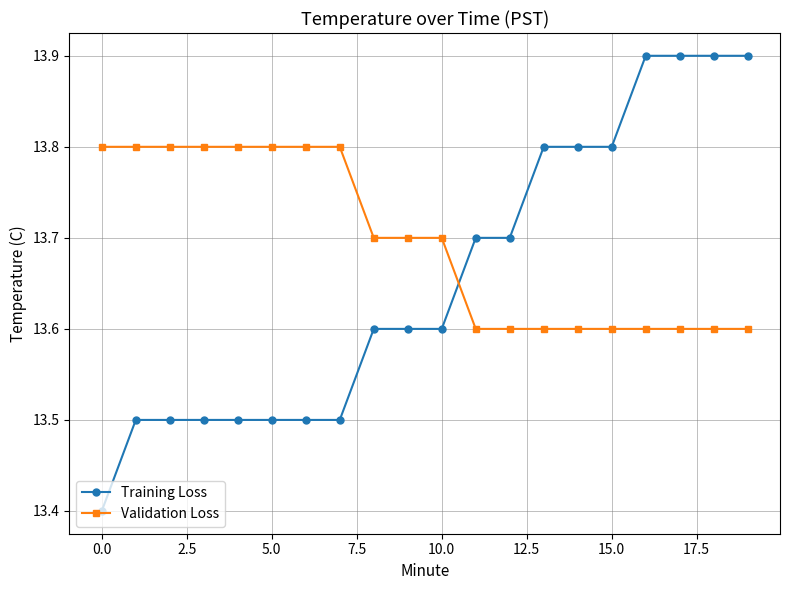

Reading left to right, extract all data points from this chart.

Training Loss: 13.4	13.5	13.5	13.5	13.5	13.5	13.5	13.5	13.6	13.6	13.6	13.7	13.7	13.8	13.8	13.8	13.9	13.9	13.9	13.9
Validation Loss: 13.8	13.8	13.8	13.8	13.8	13.8	13.8	13.8	13.7	13.7	13.7	13.6	13.6	13.6	13.6	13.6	13.6	13.6	13.6	13.6